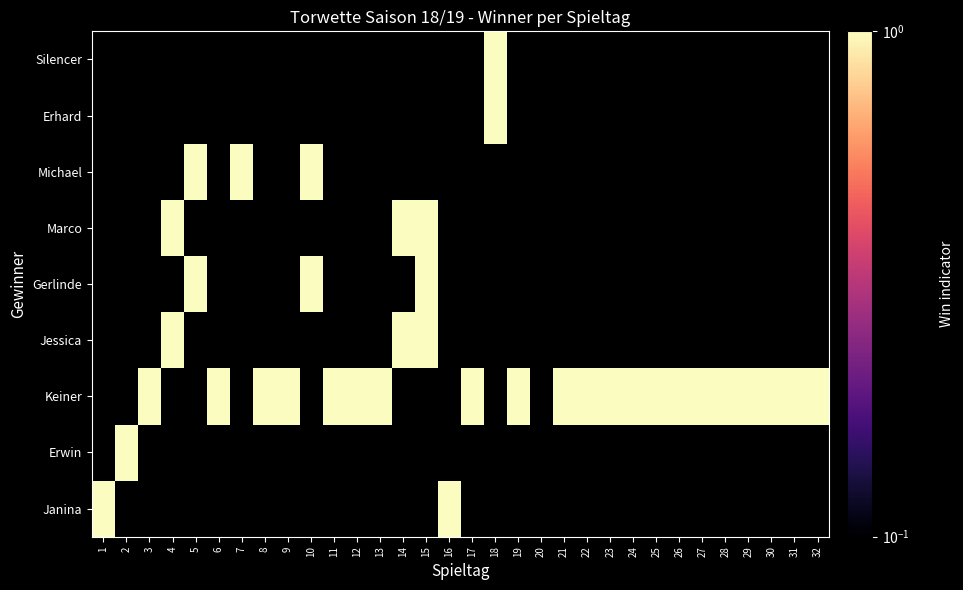

What is the spread (max minus min) of values at 8?

1